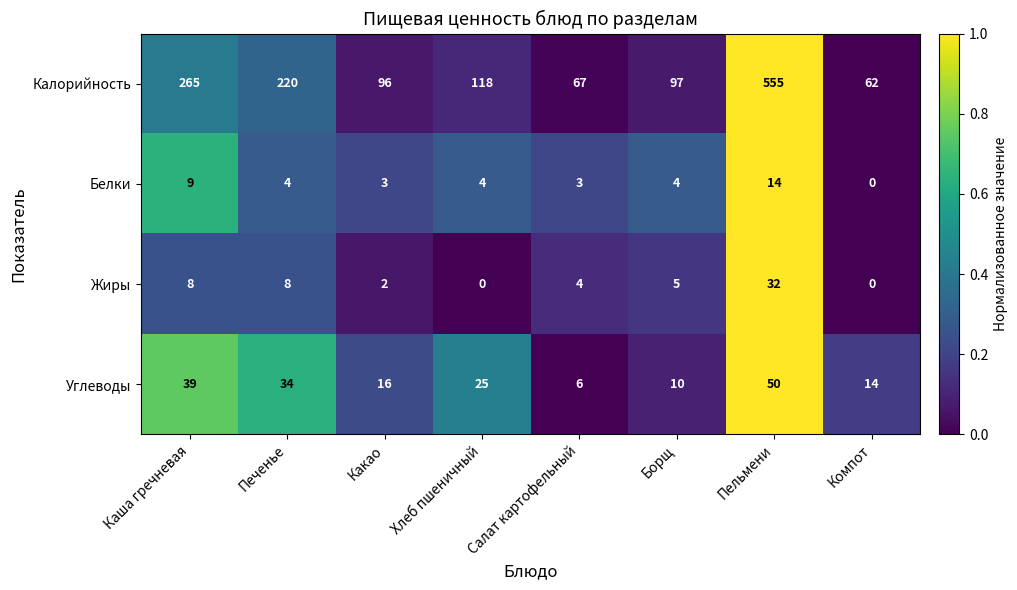

The Жиры series shows 3 at Какао. True or false?

False